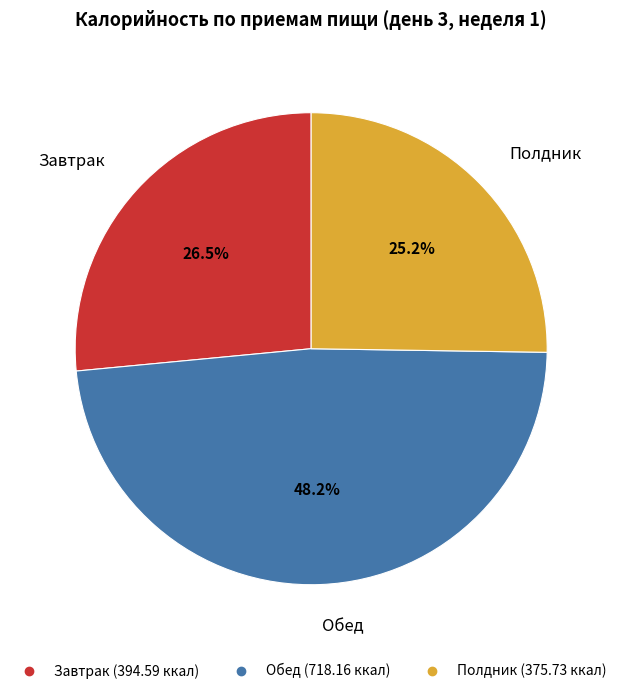

Between Обед and Завтрак, which is larger?

Обед